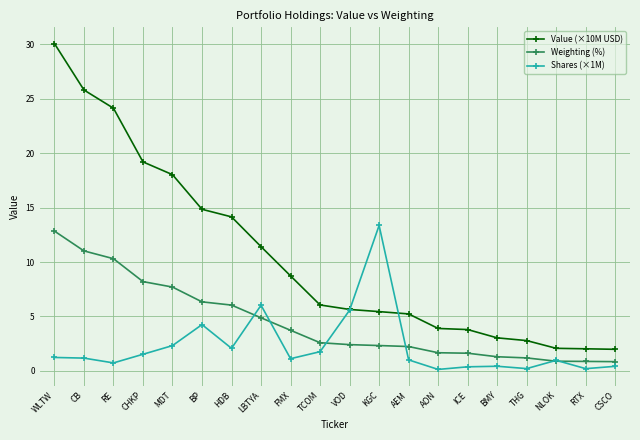

How many values in the Weighting (%) series exceed 2?

13